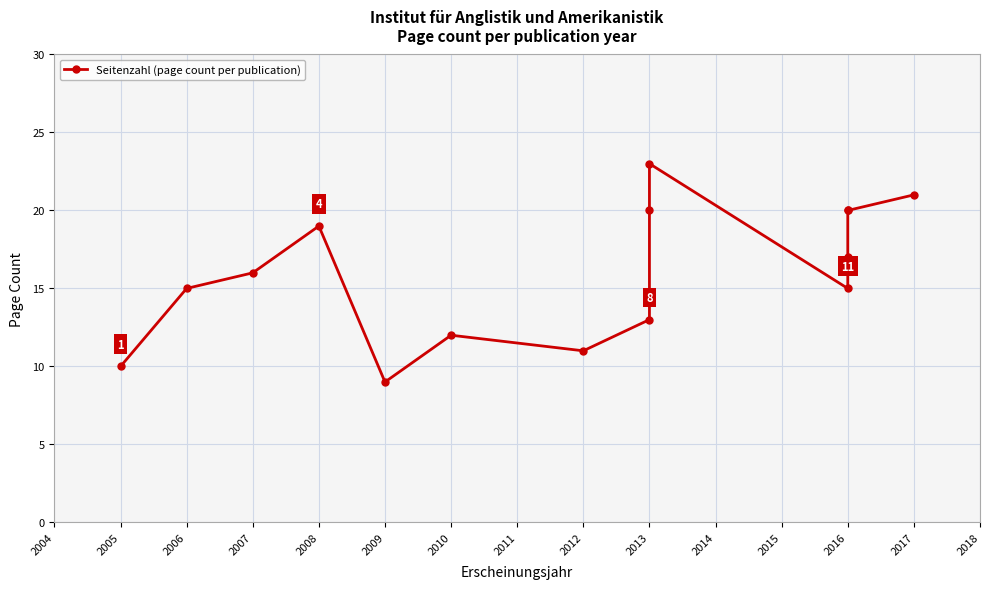

Between 2012 and 2016, which is larger?

2016